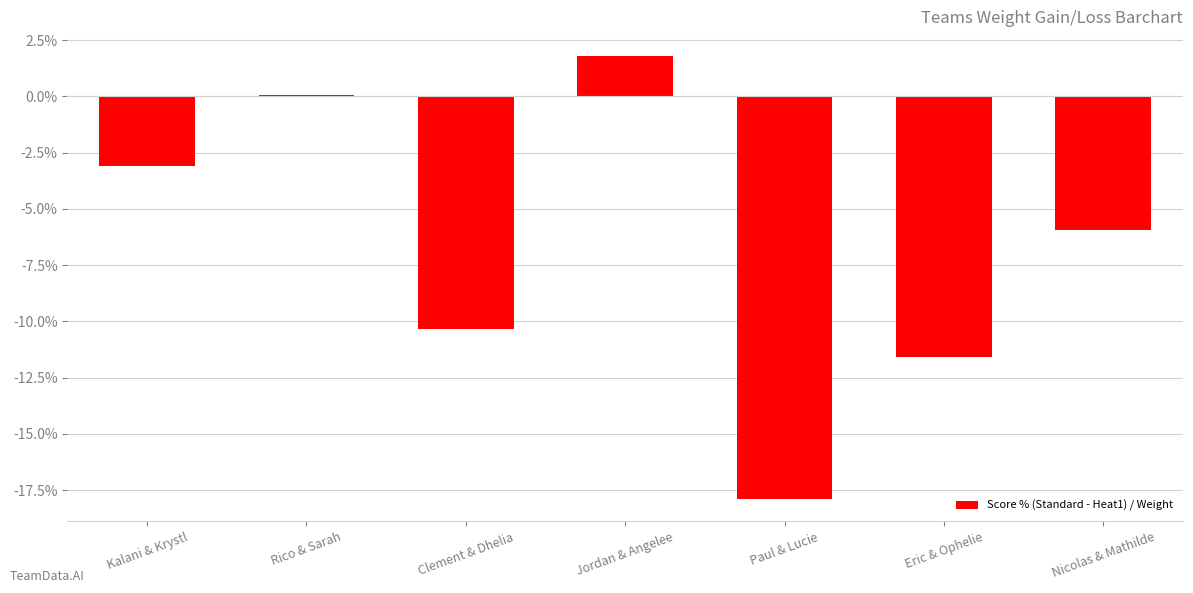

At which label is the value closest to -8?

Nicolas & Mathilde